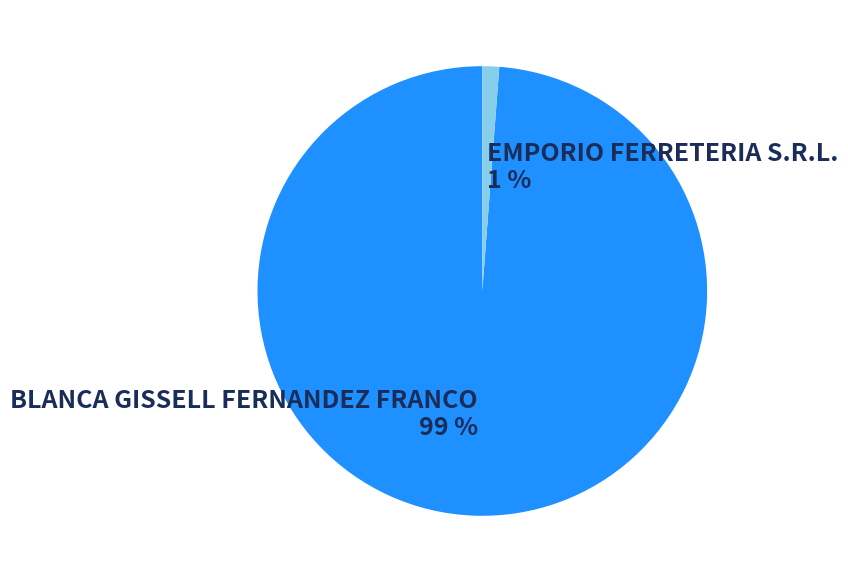

Which category has the biggest portion of the pie?

BLANCA GISSELL FERNANDEZ FRANCO